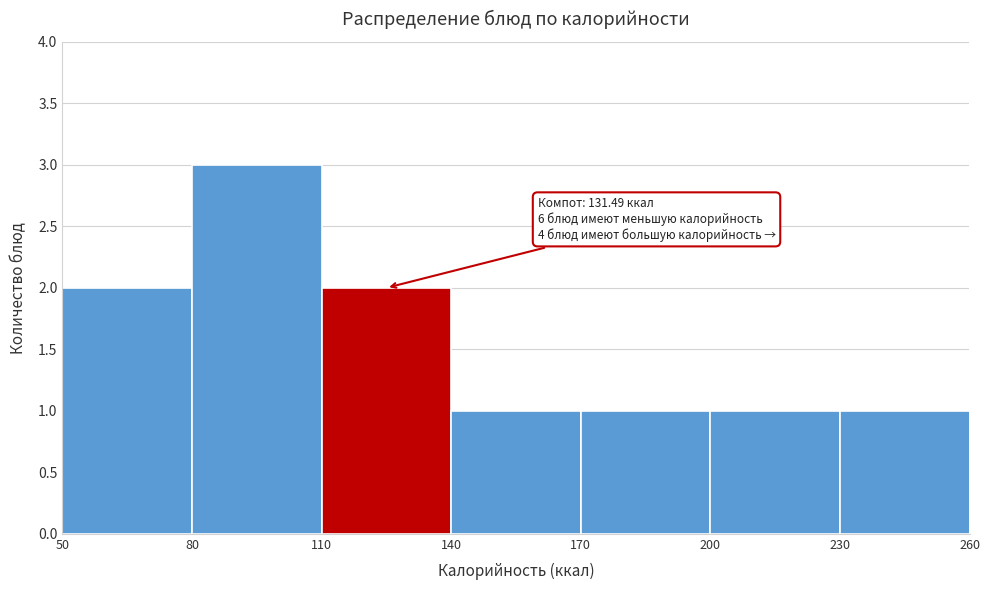

Which range on the x-axis has the tallest bar?

80 to 110